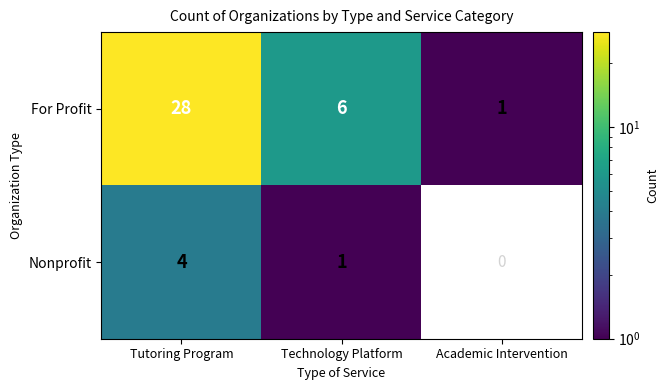

How many distinct data groups are displayed?

2